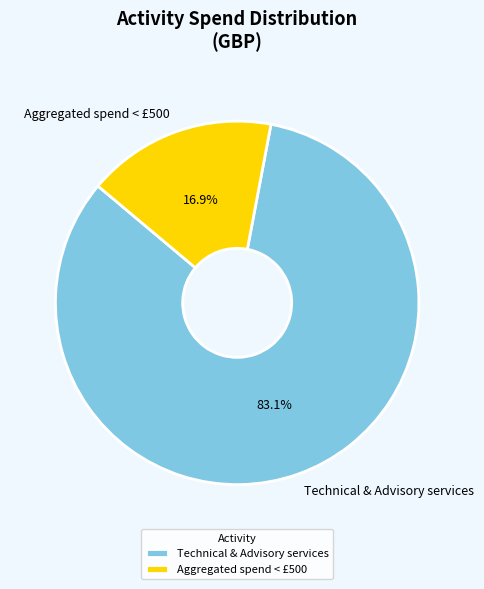

To the nearest percent, what is the combined percentage of Technical & Advisory services and Aggregated spend < £500?

100%